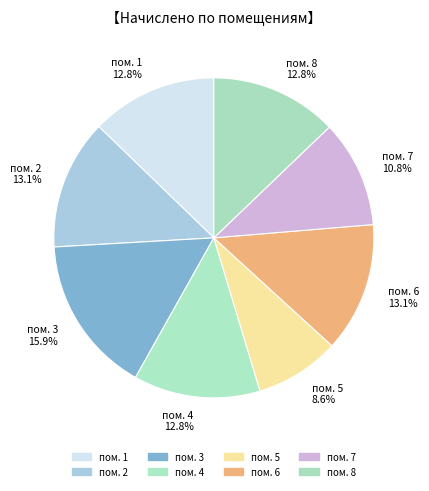

Which slice is the largest?

пом. 3